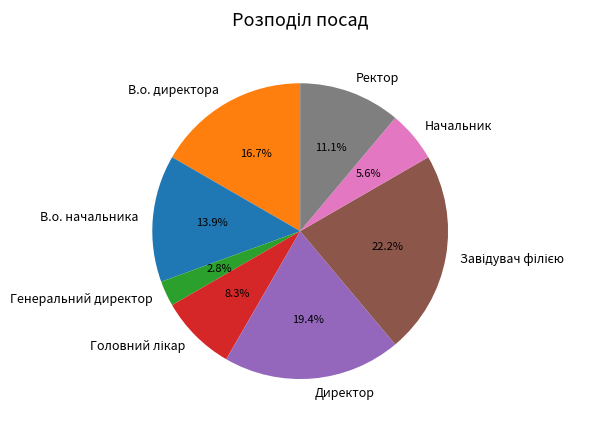

Which slice is the smallest?

Генеральний директор